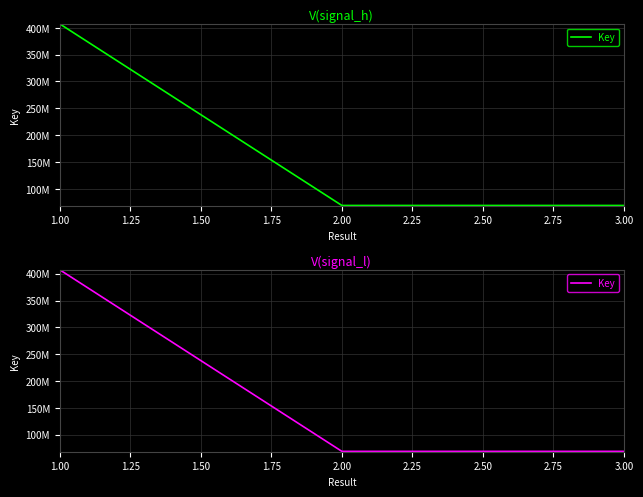

Reading right to left, extract all data points from this chart.

68861007	68861007	68861428	68861428	407318206	407318206